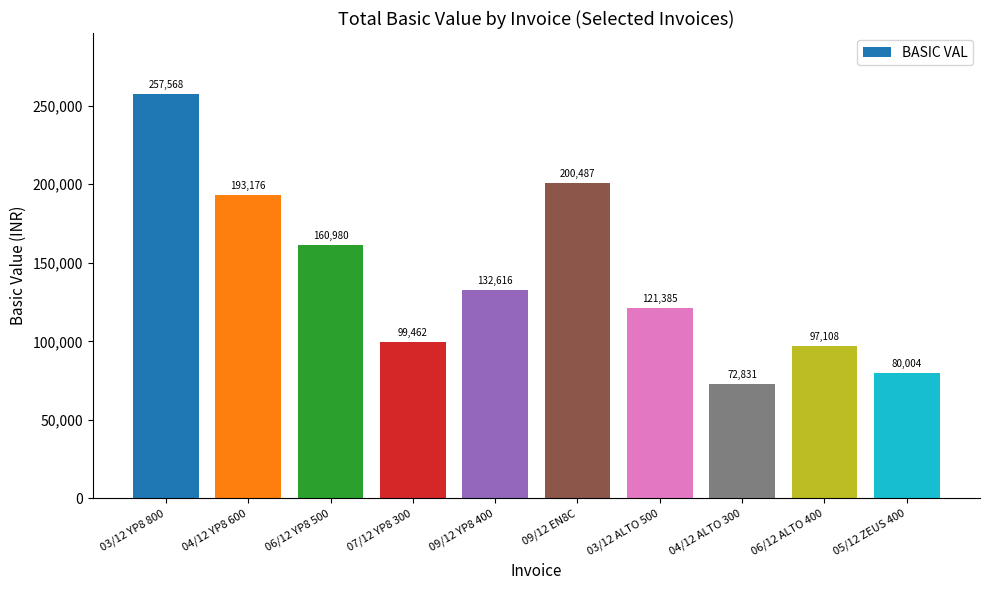

What is the change in value from 04/12 YP8 600 to 09/12 EN8C?

+7311.5